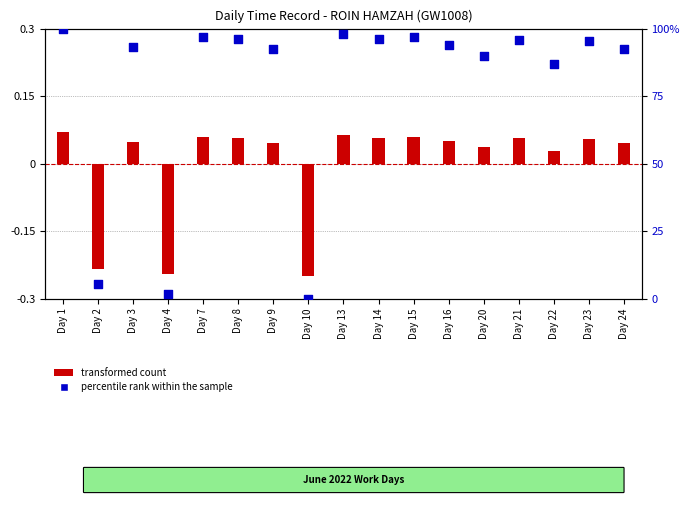

Which series has the largest total across all categories?

percentile rank within the sample